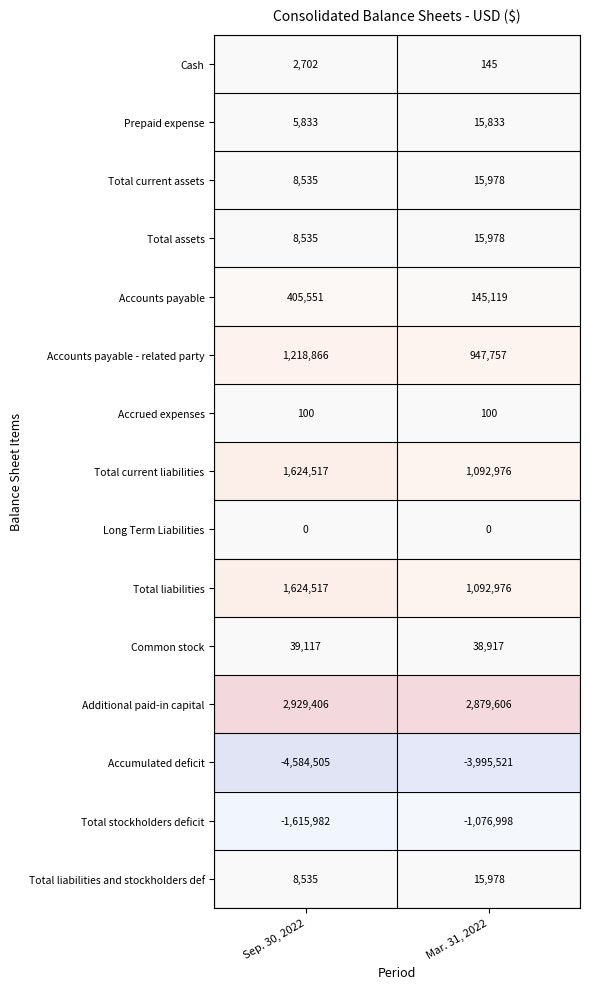

Reading right to left, transcribe all the data shown in this chart.

Cash: 145	2702
Prepaid expense: 15833	5833
Total current assets: 15978	8535
Total assets: 15978	8535
Accounts payable: 145119	405551
Accounts payable - related party: 947757	1218866
Accrued expenses: 100	100
Total current liabilities: 1092976	1624517
Long Term Liabilities: 0	0
Total liabilities: 1092976	1624517
Common stock: 38917	39117
Additional paid-in capital: 2879606	2929406
Accumulated deficit: -3995521	-4584505
Total stockholders deficit: -1076998	-1615982
Total liabilities and stockholders def: 15978	8535